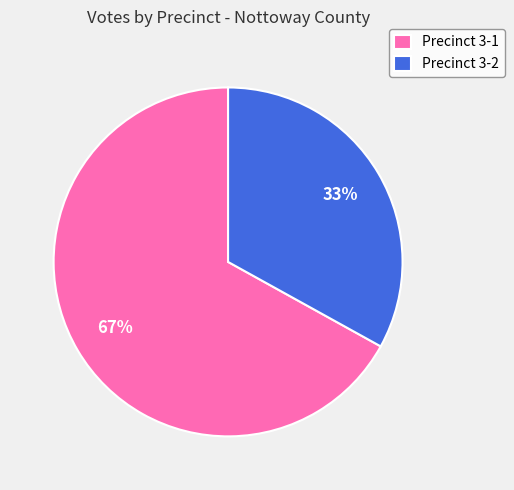

Approximately how many times larger is the value at Precinct 3-1 compared to Precinct 3-2?

2.0